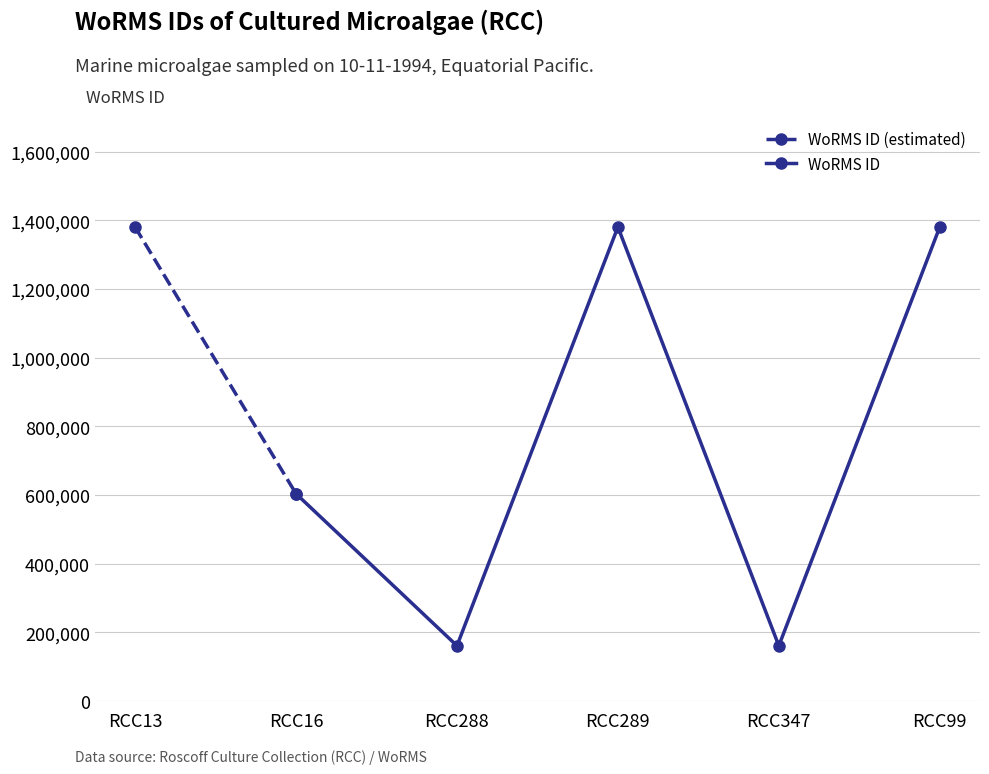

How many interior local peaks (higher than both neighbors) does the data have?

1